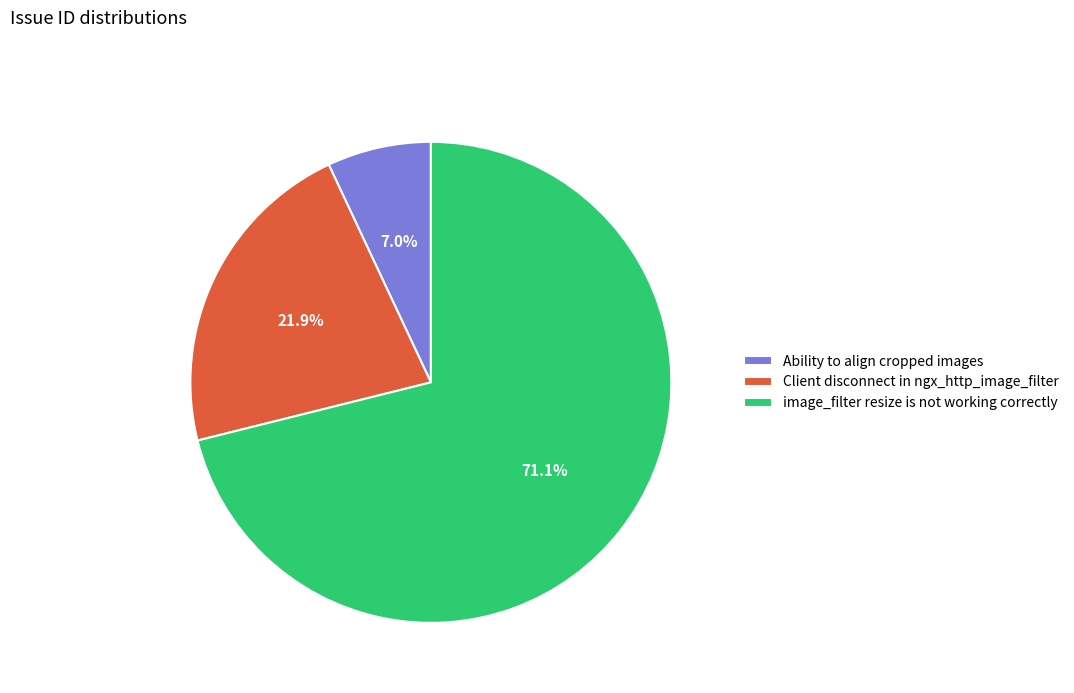

Which has a higher value, Ability to align cropped images or image_filter resize is not working correctly?

image_filter resize is not working correctly